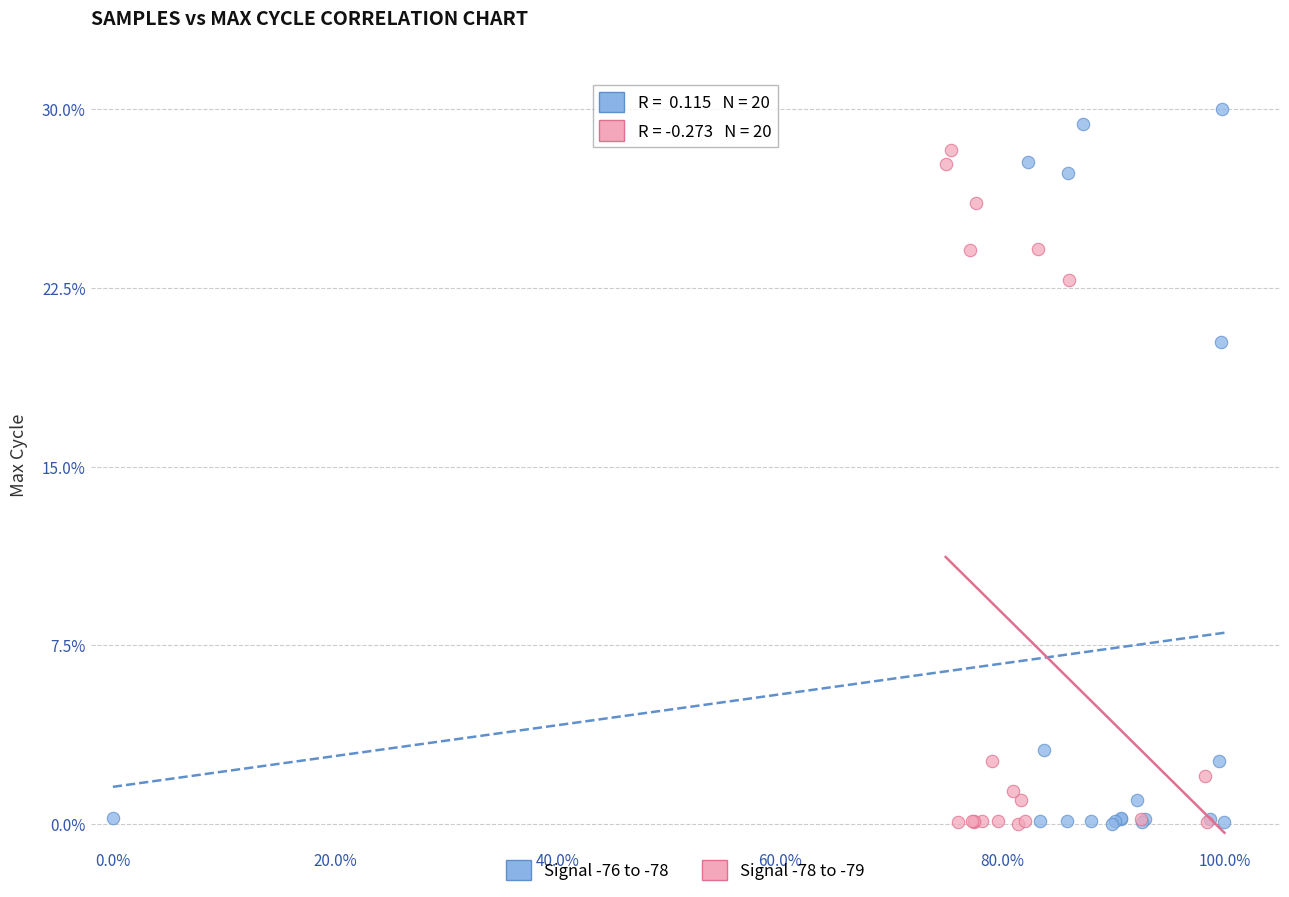

Which series has the widest spread of Y values?

Signal -76 to -78